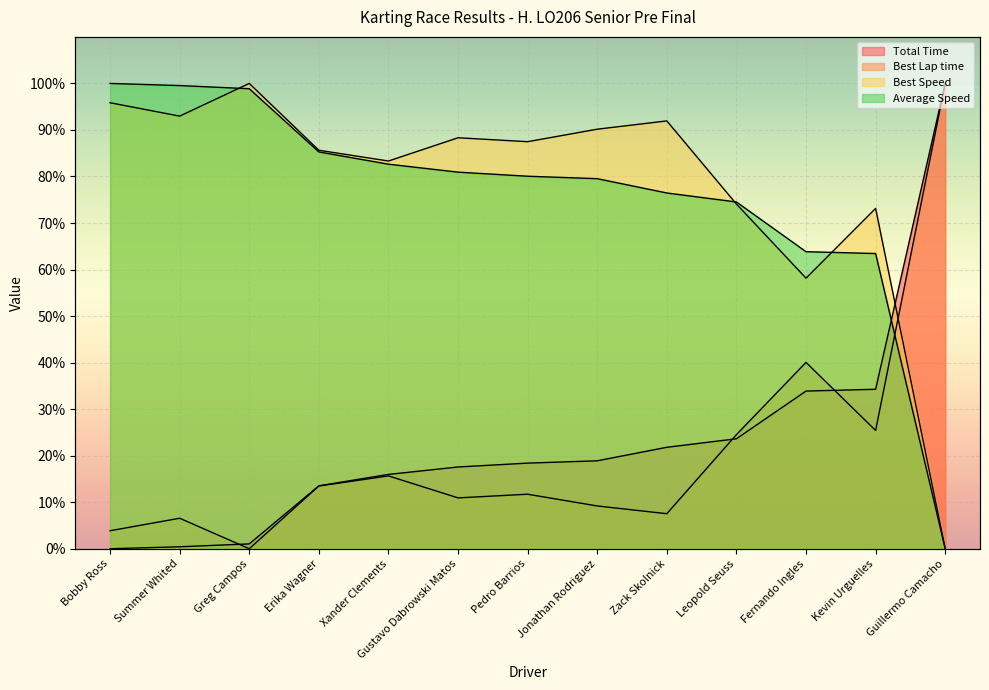

How many values in the Best Lap time series are below 11?

6